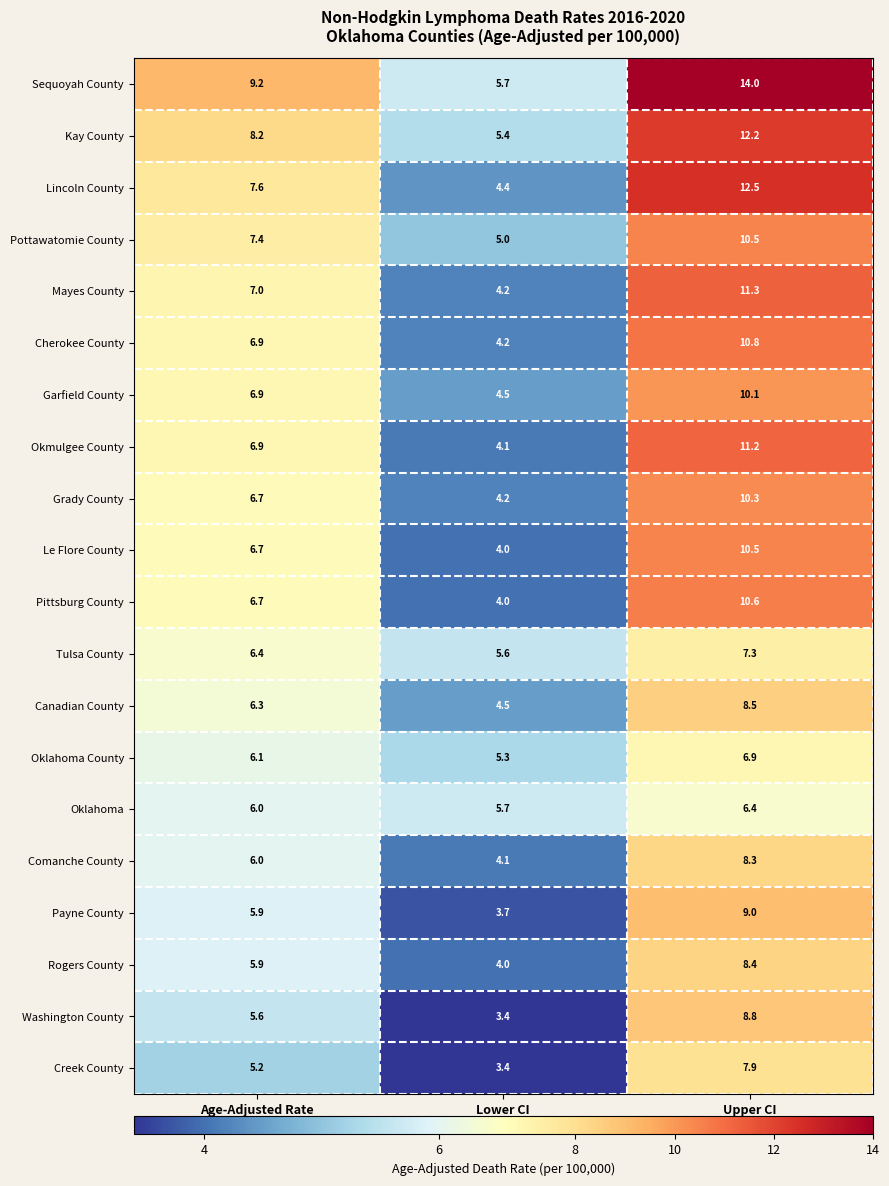

List the labels in order of Tulsa County value, largest first.

Upper CI, Age-Adjusted Rate, Lower CI